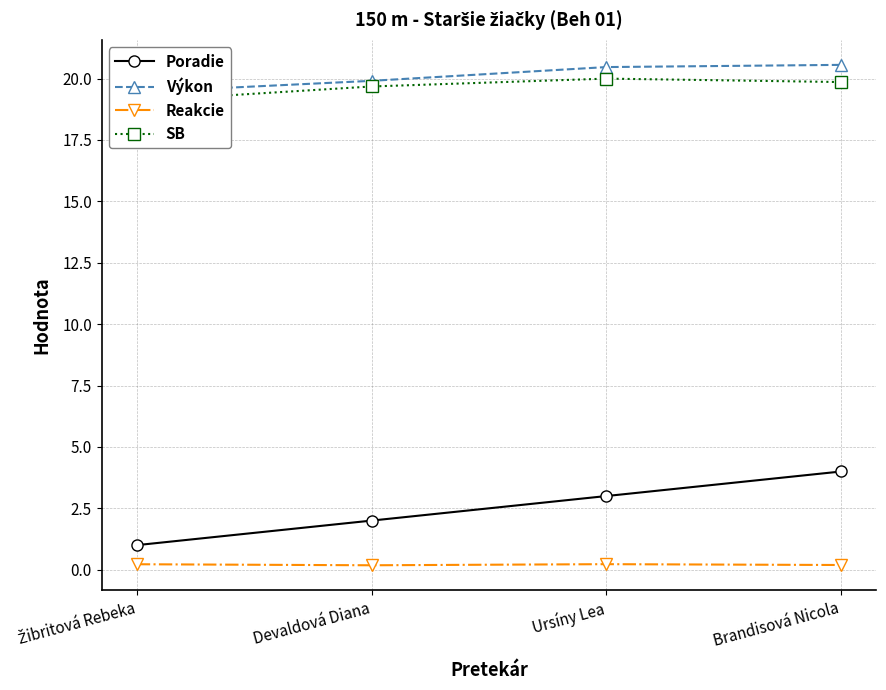

Reading left to right, transcribe all the data shown in this chart.

Poradie: 1.0	2.0	3.0	4.0
Výkon: 19.4	19.9	20.5	20.6
Reakcie: 0.2	0.2	0.2	0.2
SB: 19.1	19.7	20.0	19.9